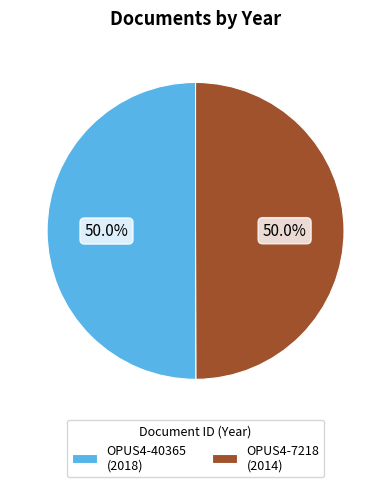

Combined, what portion of the pie is OPUS4-7218 and OPUS4-40365?

100.0%